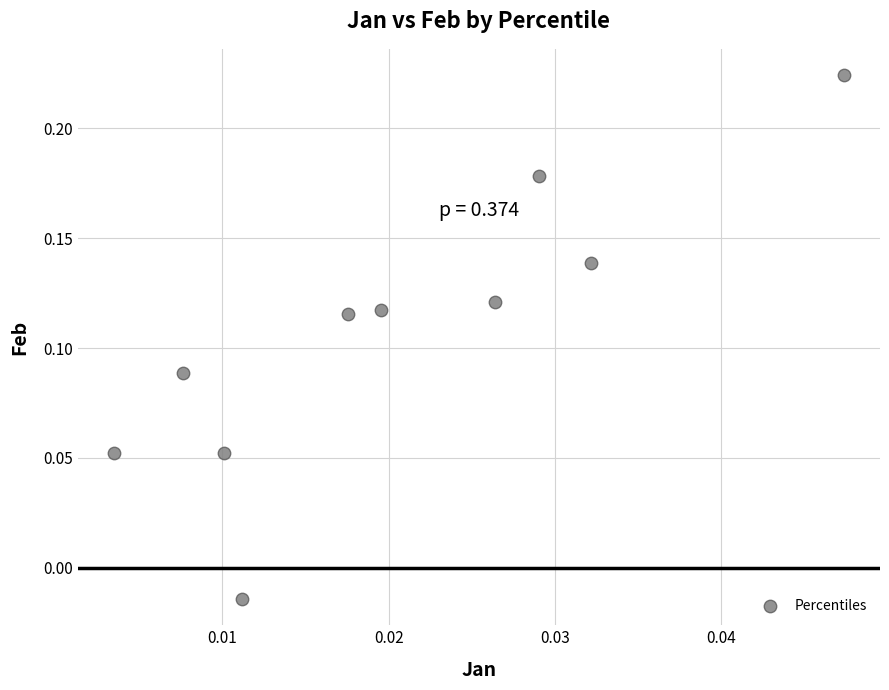

How many points are shown in the scatter plot?

10